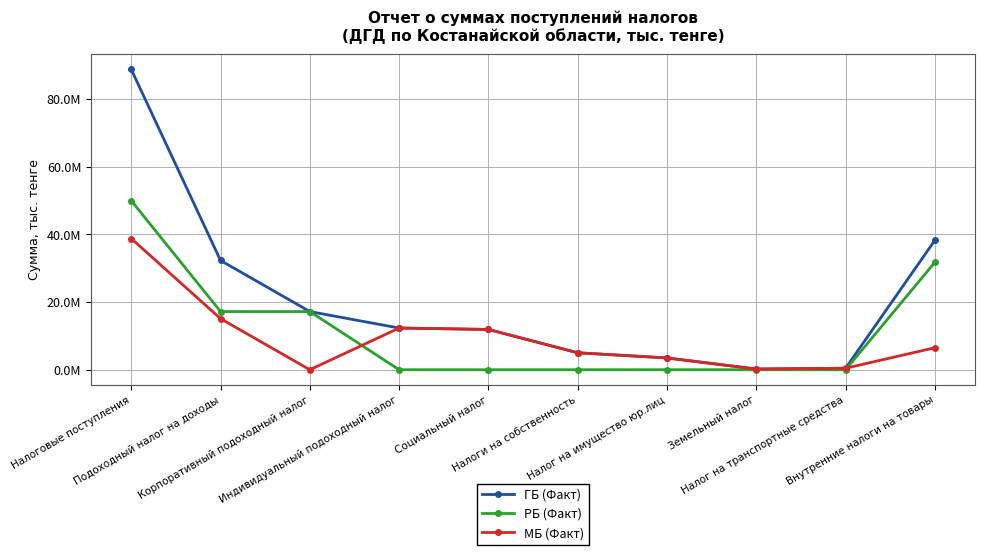

Rank the series at Hалог на транспортные средства from lowest to highest value.

РБ (Факт), ГБ (Факт), МБ (Факт)